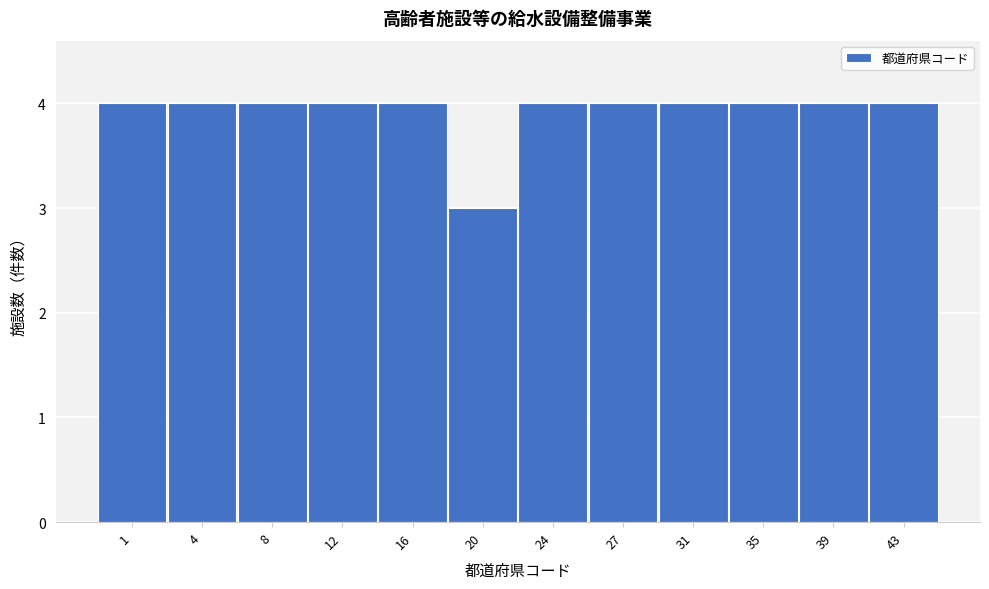

Reading right to left, transcribe all the data shown in this chart.

4	4	4	4	4	4	3	4	4	4	4	4